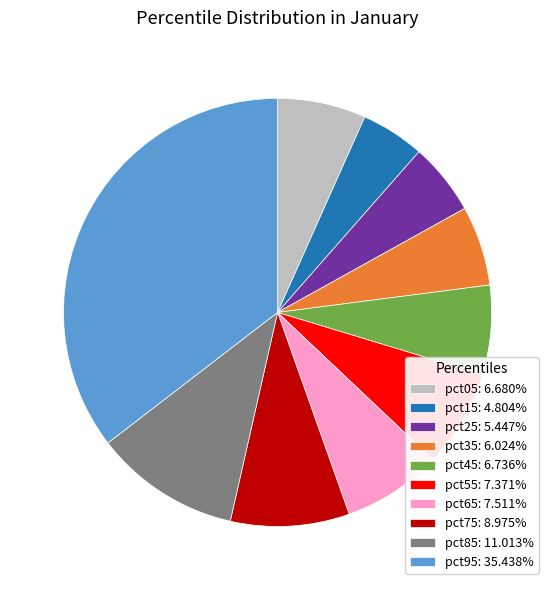

Which slice is the largest?

pct95